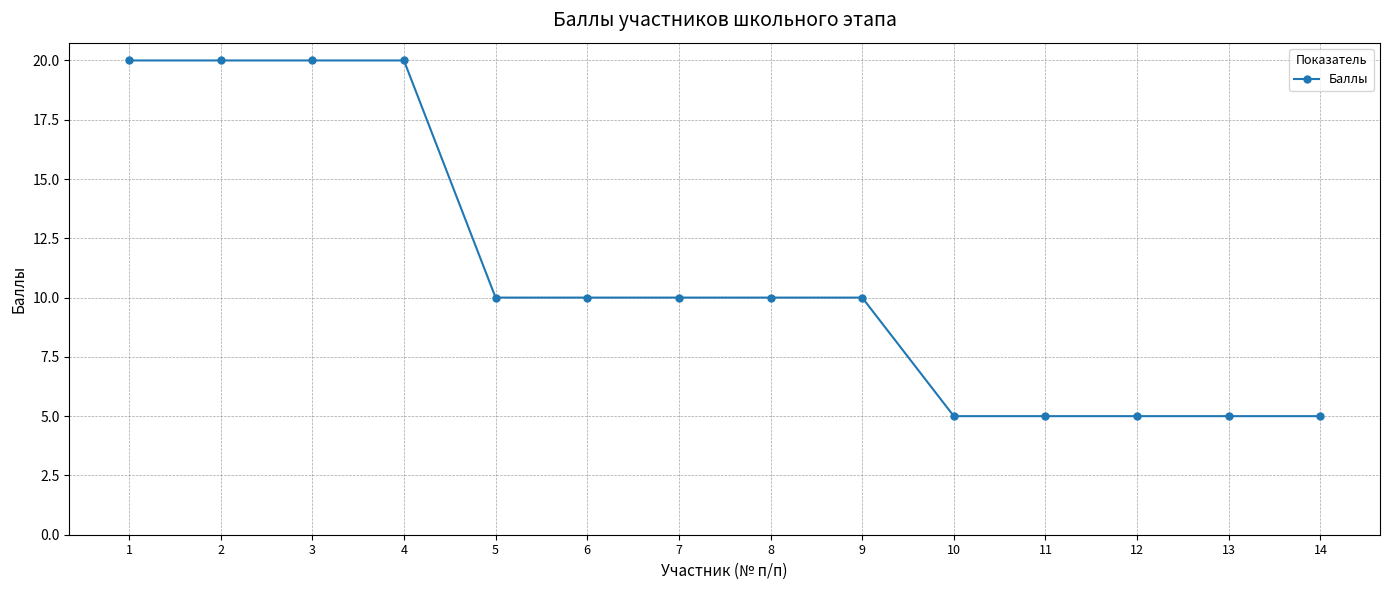

What is the difference between the values at 1 and 6?

10